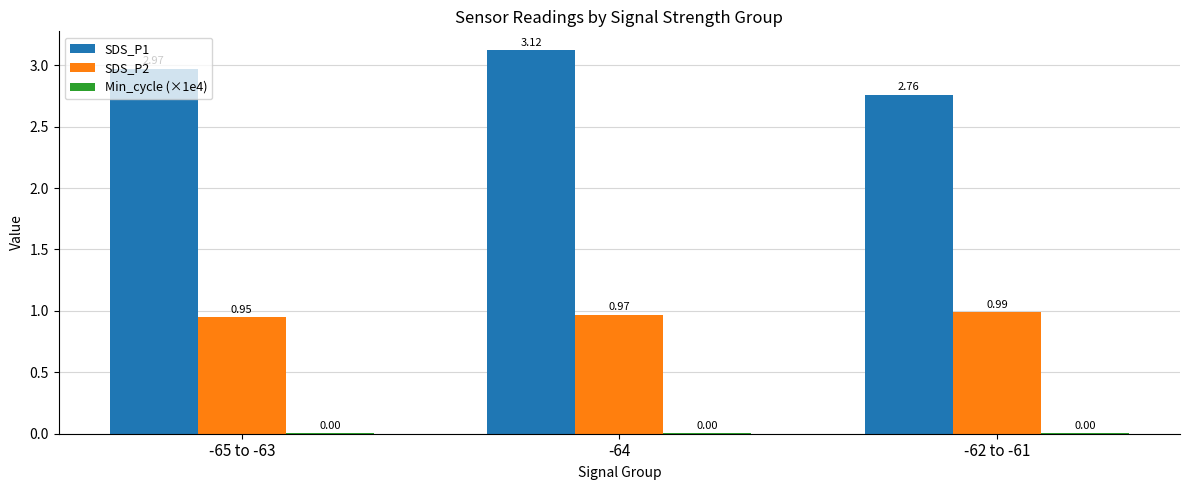

How many categories are shown in the chart?

3